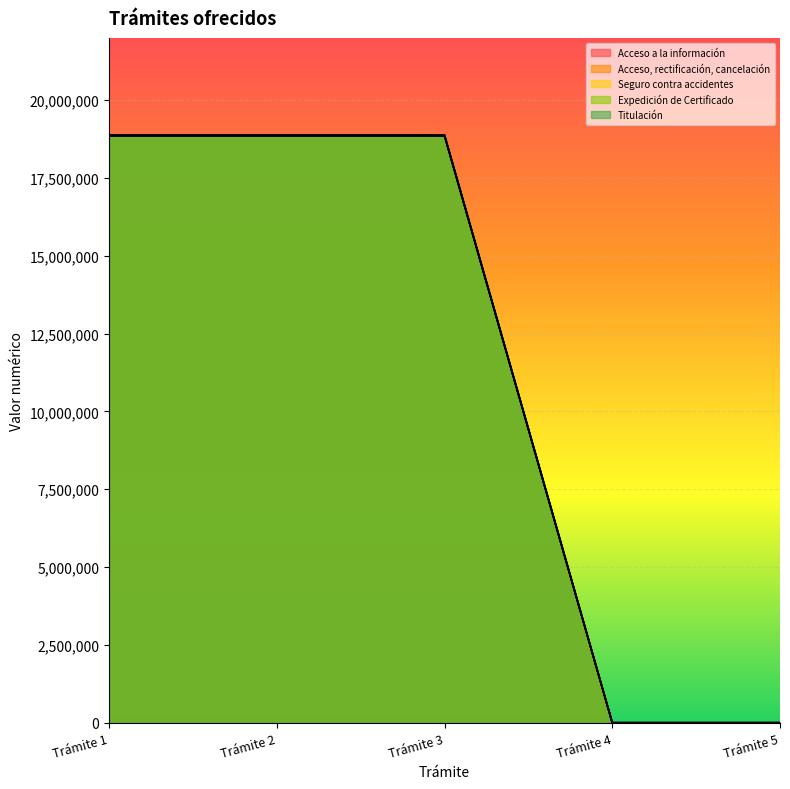

True or false: Titulación and Acceso a la información cross at least once.

False